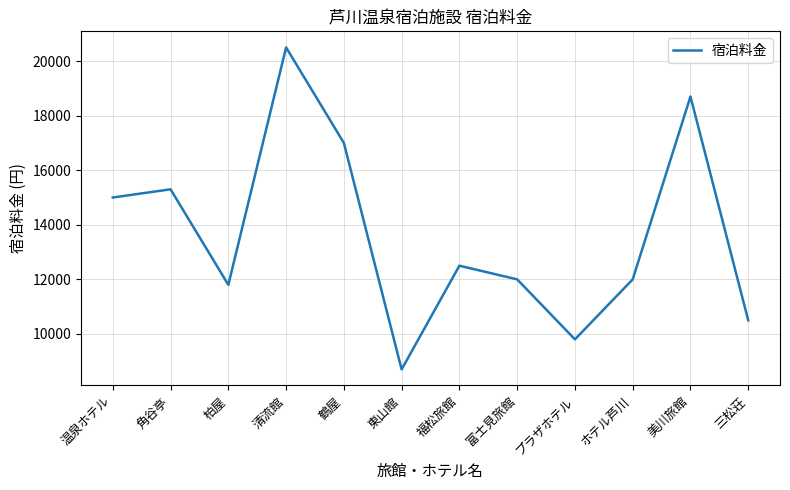

Does the chart display data point markers on the line(s)?

No